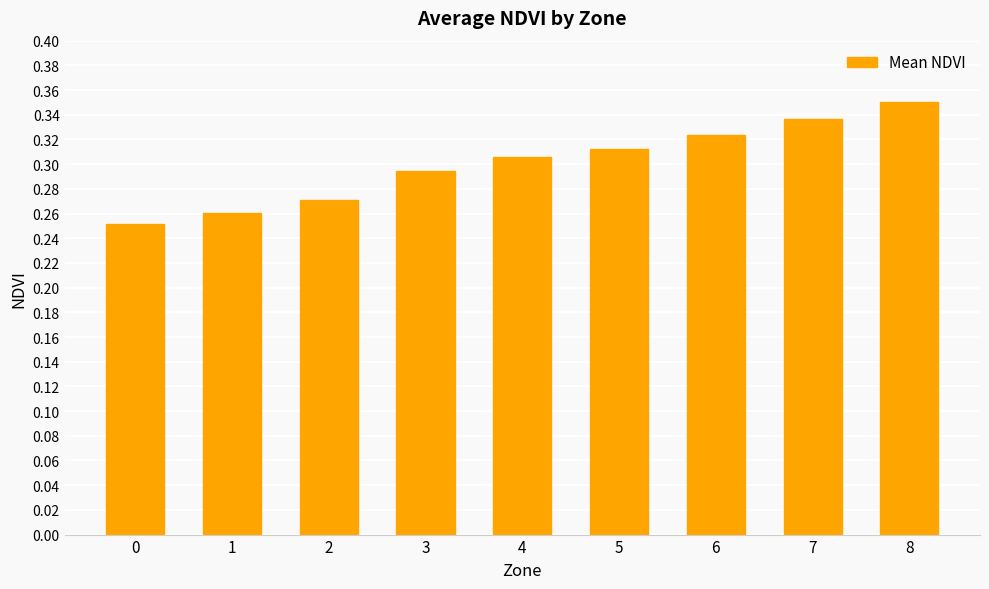

True or false: the data shows 0.1 at 5.

False